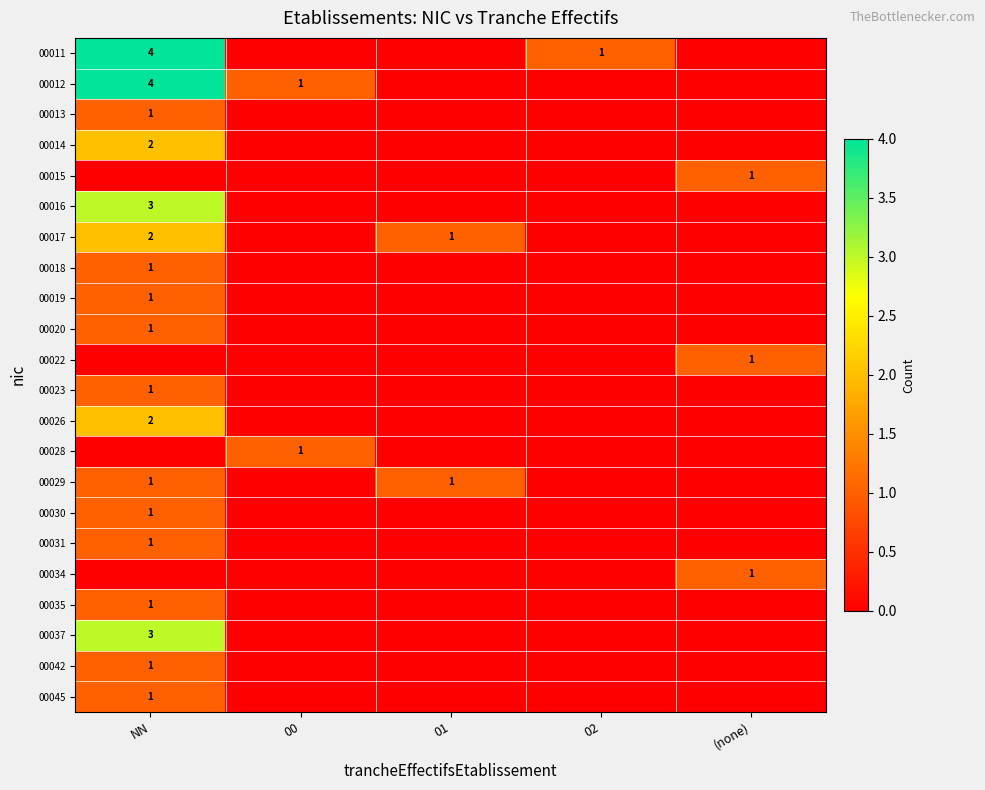

What is the greatest value displayed?

4